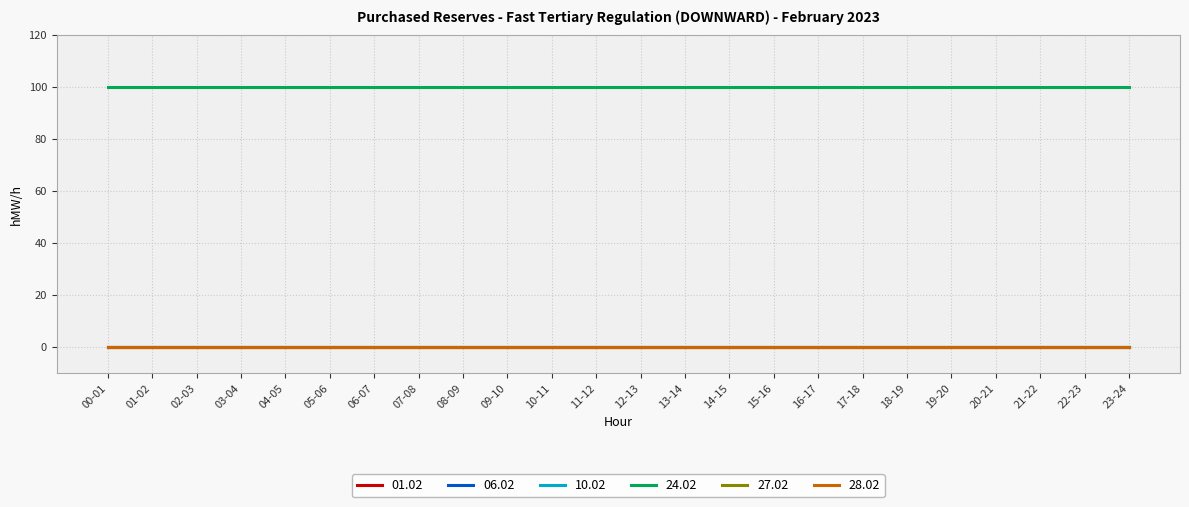

Does the chart have visible grid lines?

Yes